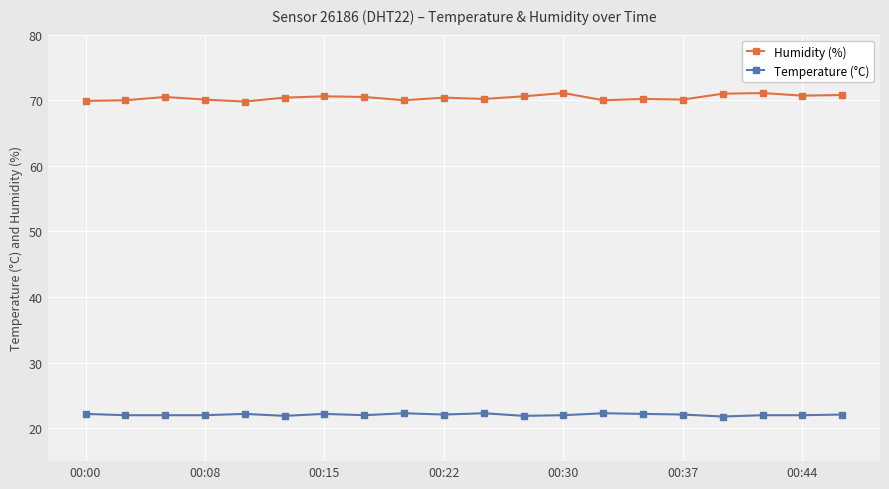

Rank the series by their maximum value, from highest to lowest.

Humidity (%), Temperature (°C)